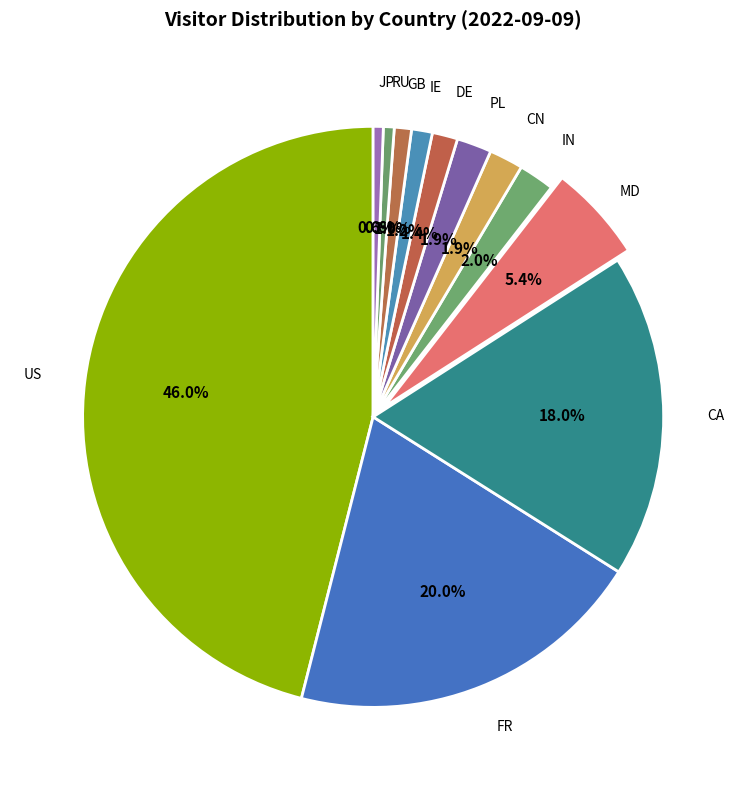

How many slices are in this pie chart?

12